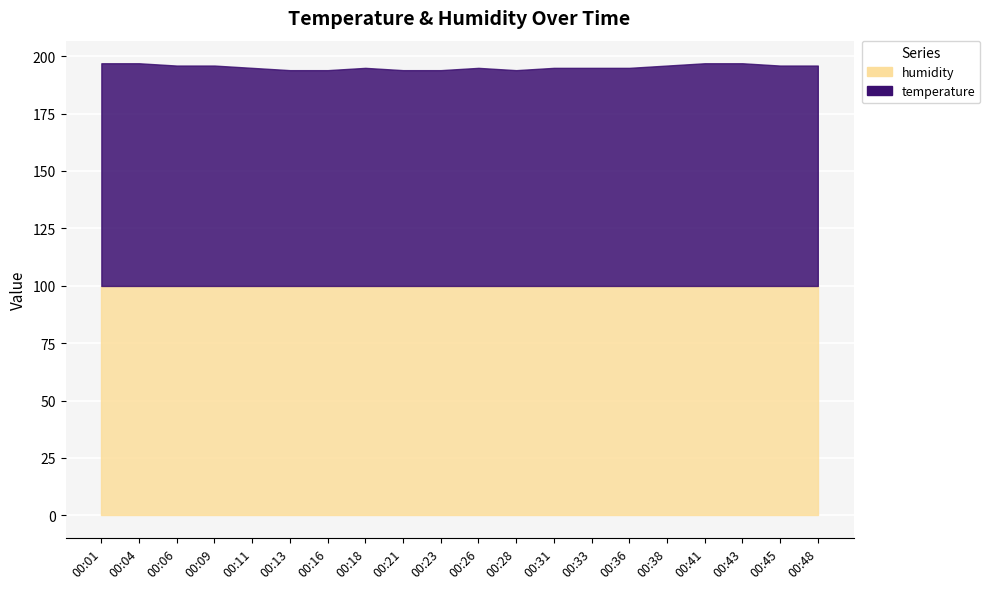

Which category has the lowest value in the humidity series?

00:01